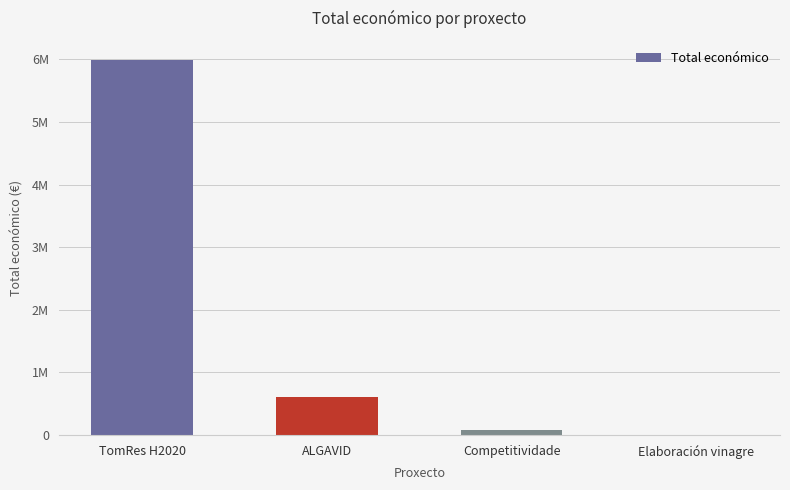

The value at ALGAVID is 599883. True or false?

True